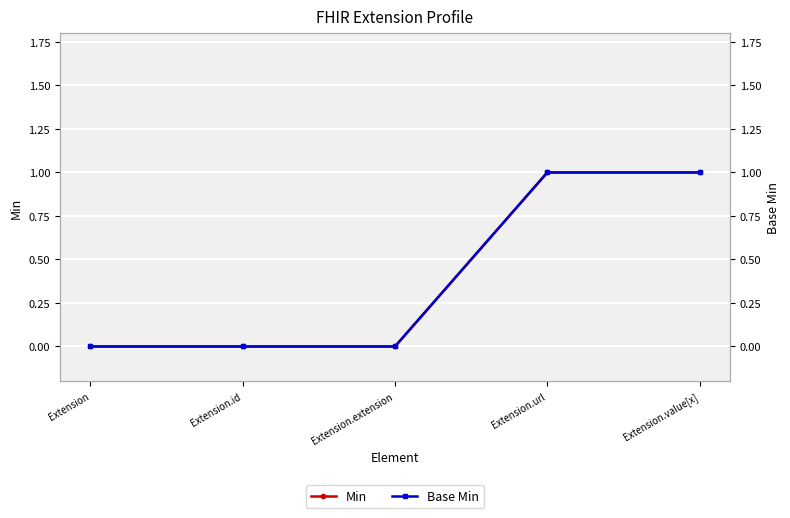

At how many categories does at least one series exceed 0?

2